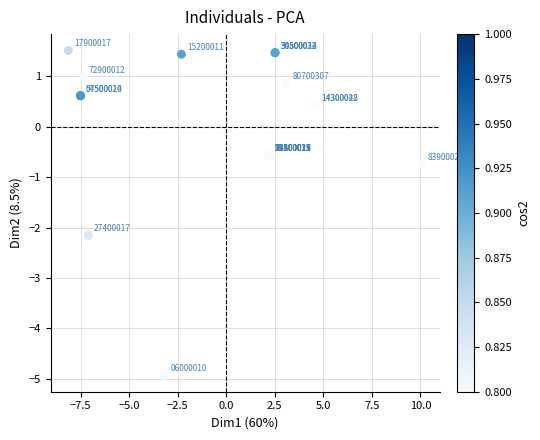

What Y value in the scatter plot is closest to -1?

-0.7